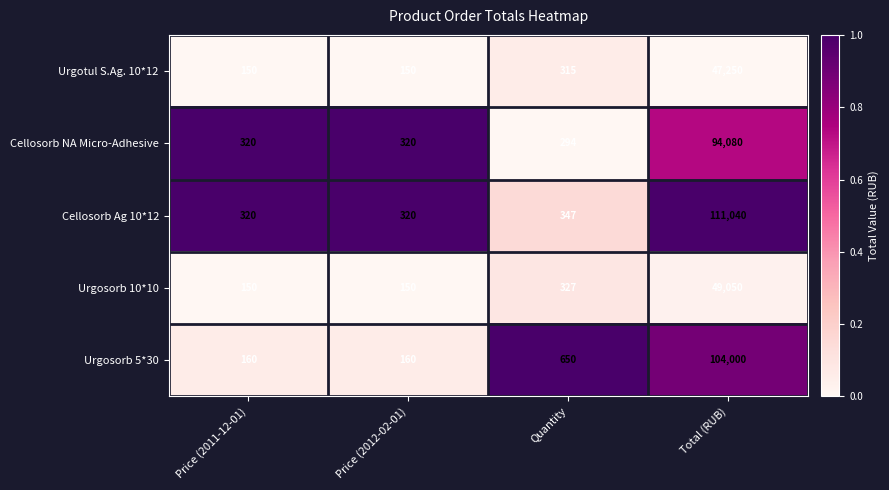

Is it true that Cellosorb Ag 10*12 equals 515 at Price (2012-02-01)?

False